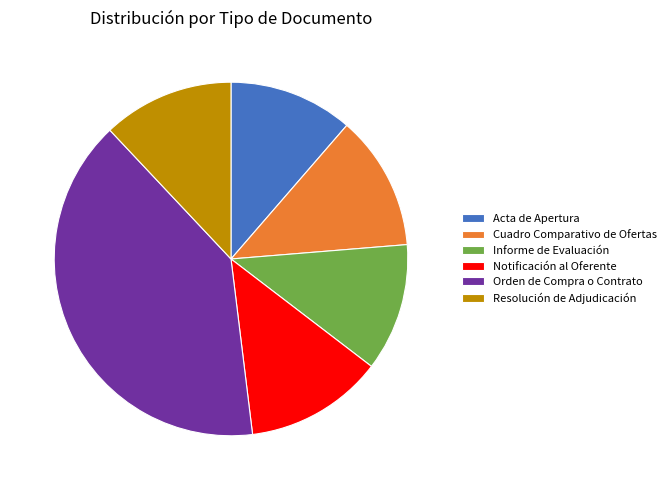

What portion of the pie excludes 12.3% (38)?

87.7%